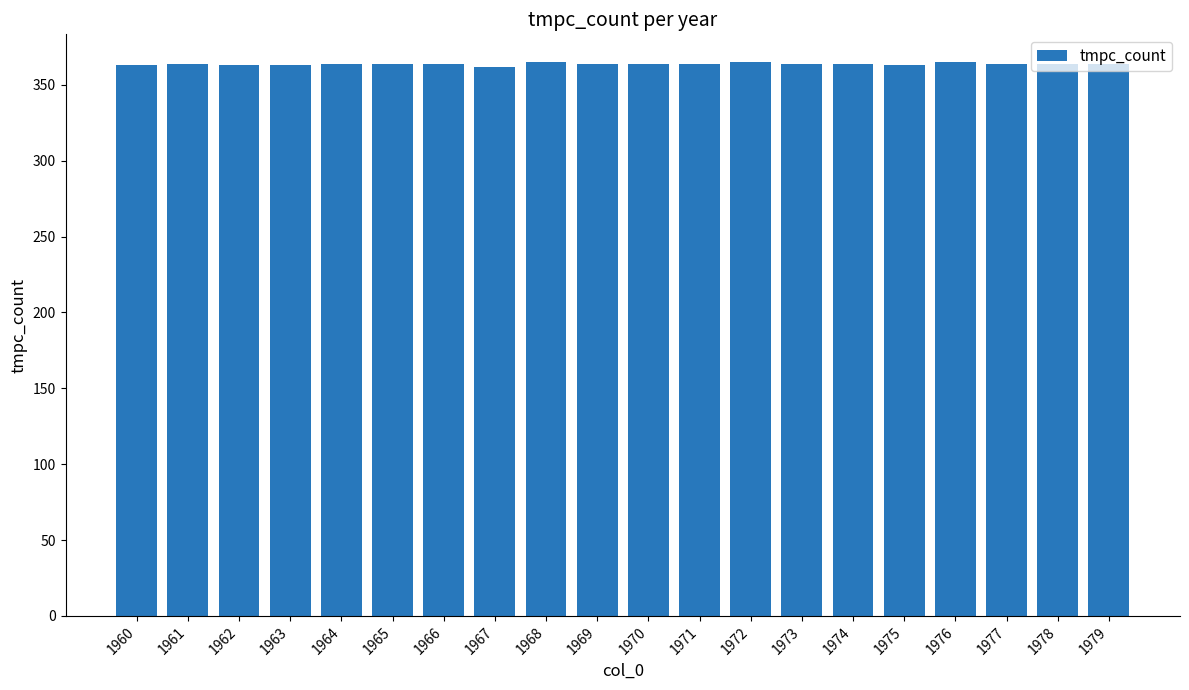

What is the average value?

364